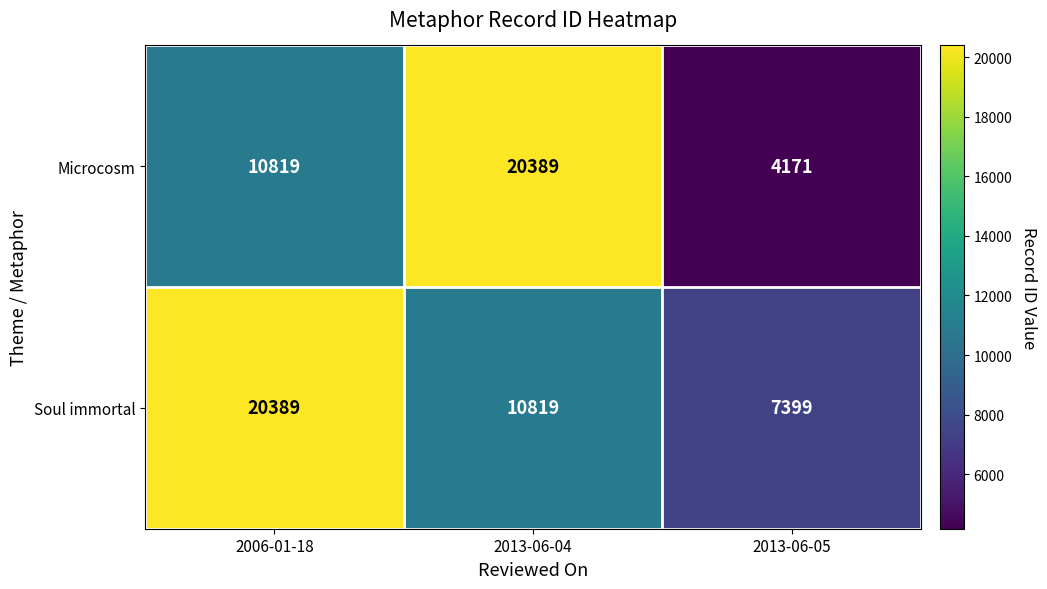

Rank the series at 2013-06-04 from lowest to highest value.

Soul immortal, Microcosm